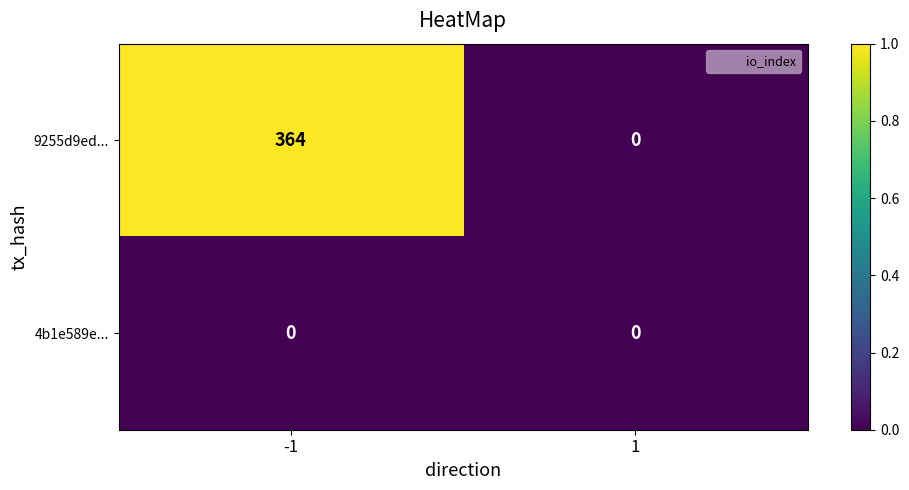

At which category is the sum across all series the highest?

-1